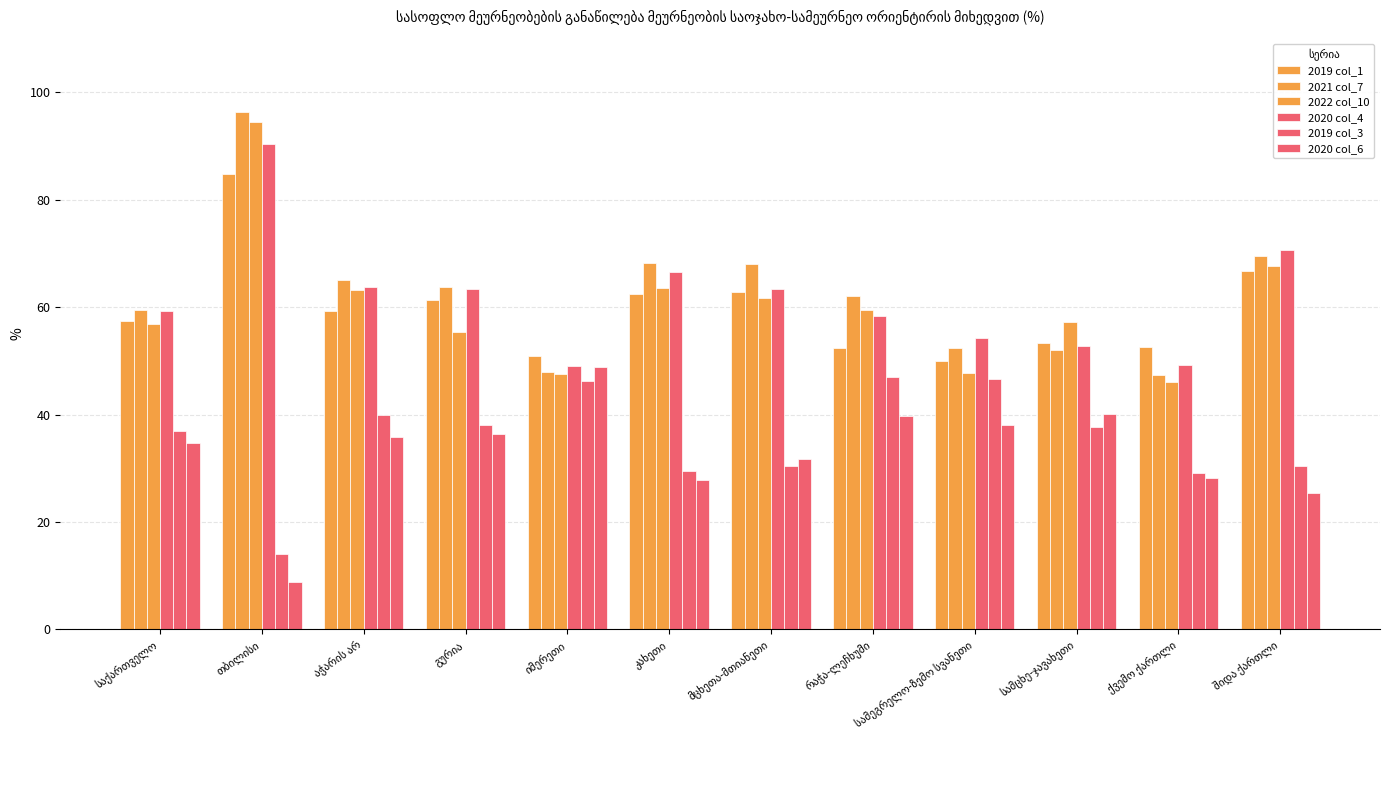

Is the value of 2019 col_1 at სამცხე-ჯავახეთი greater than the value of 2021 col_7 at საქართველო?

No